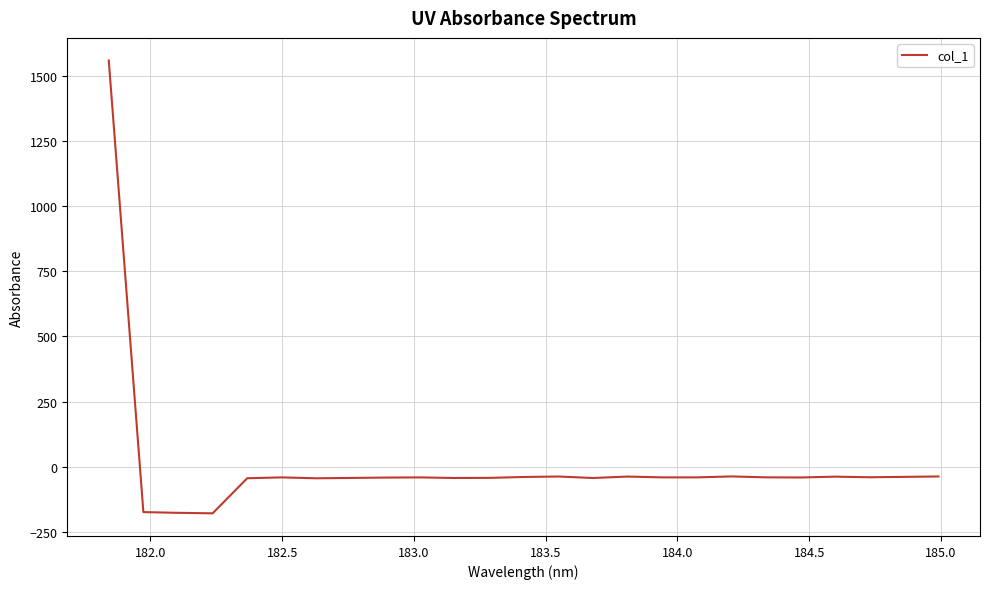

What is the minimum value shown in the chart?

-178.8